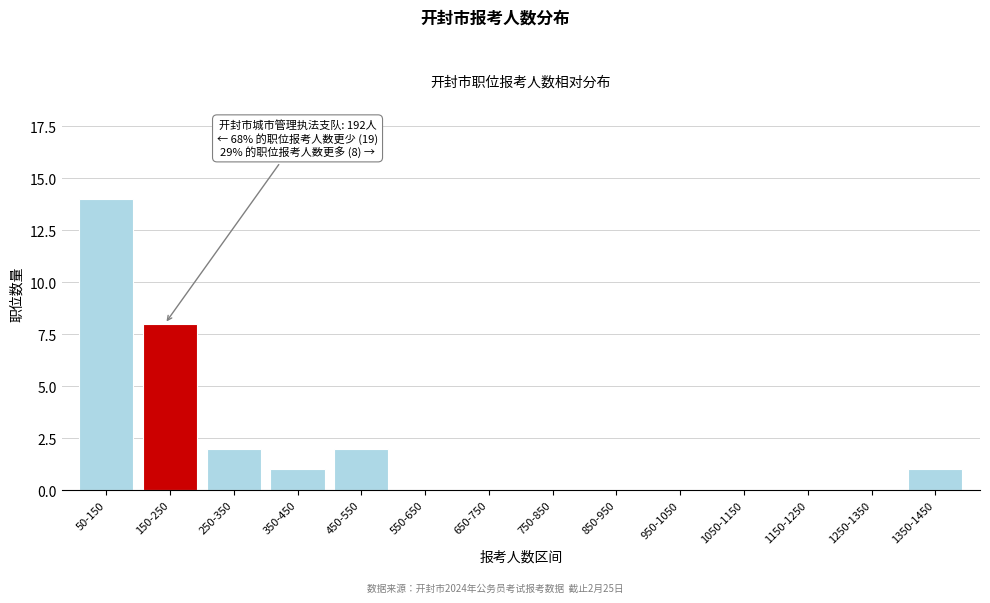

Reading left to right, extract all data points from this chart.

50-150=14	150-250=8	250-350=2	350-450=1	450-550=2	550-650=0	650-750=0	750-850=0	850-950=0	950-1050=0	1050-1150=0	1150-1250=0	1250-1350=0	1350-1450=1